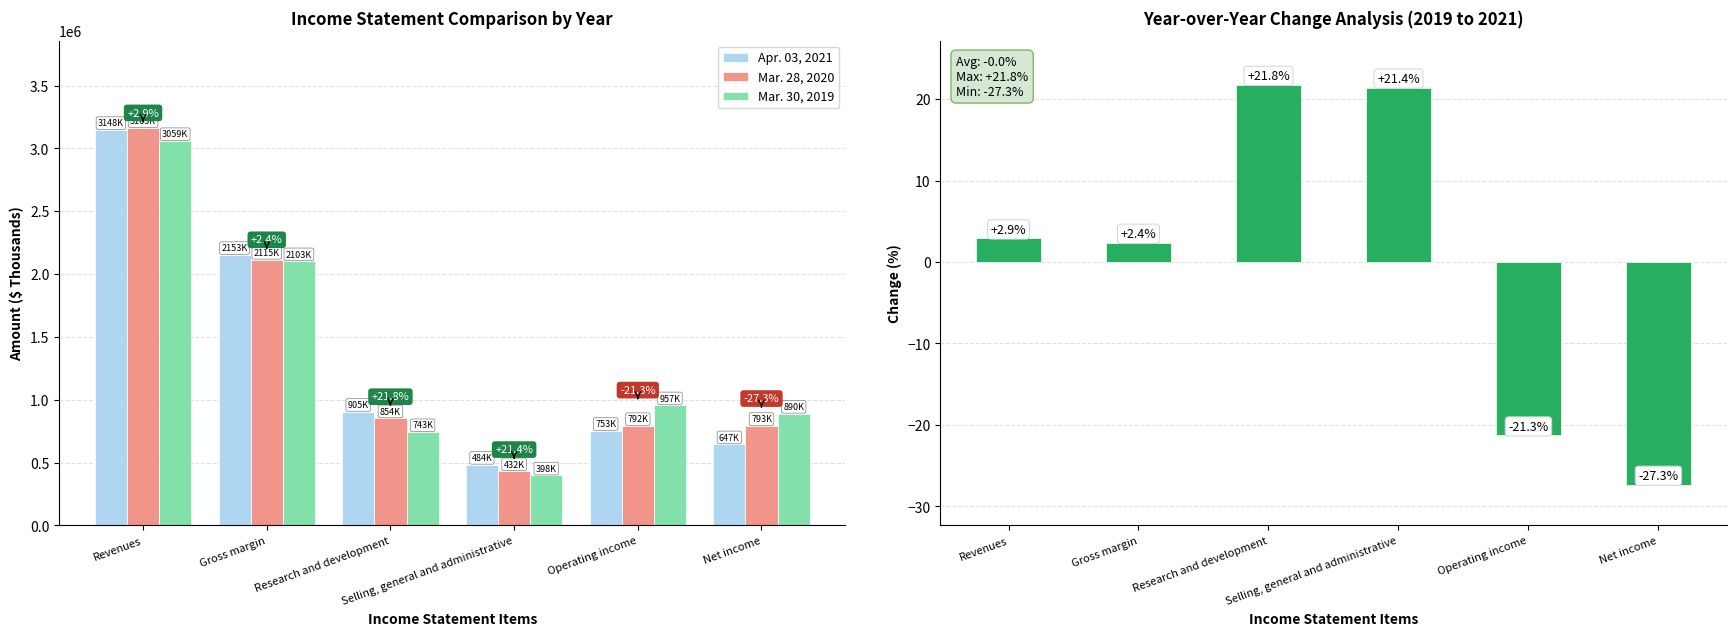

Between Gross margin and Research and development, which series saw the biggest shift?

Mar. 30, 2019